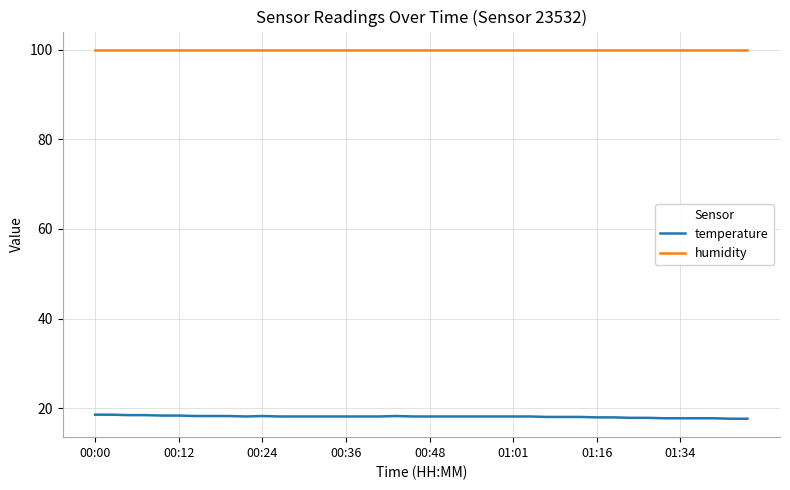

Which series has the largest total across all categories?

humidity